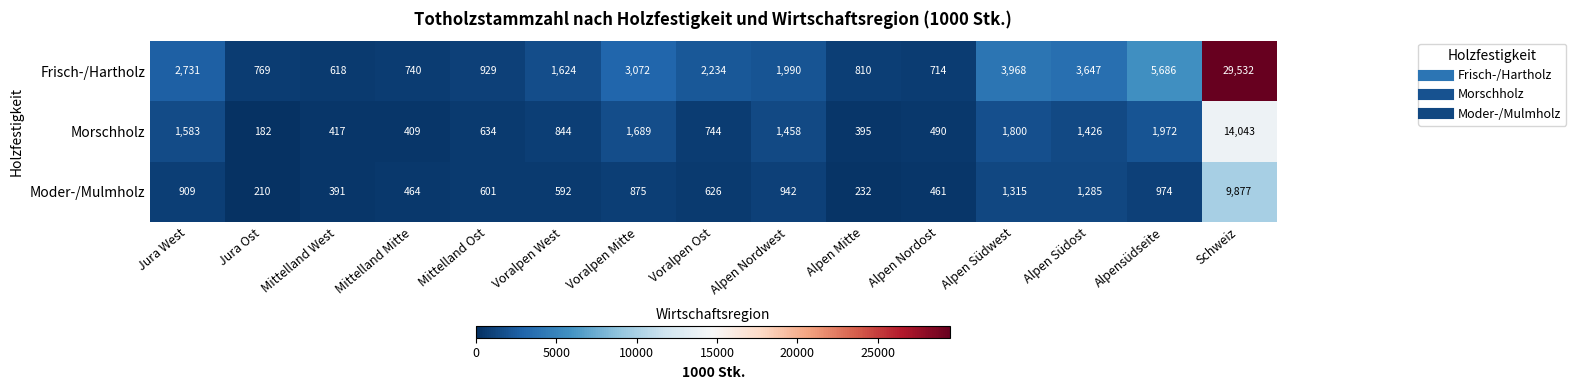

What is the difference between the maximum and minimum values in the Morschholz series?

13861